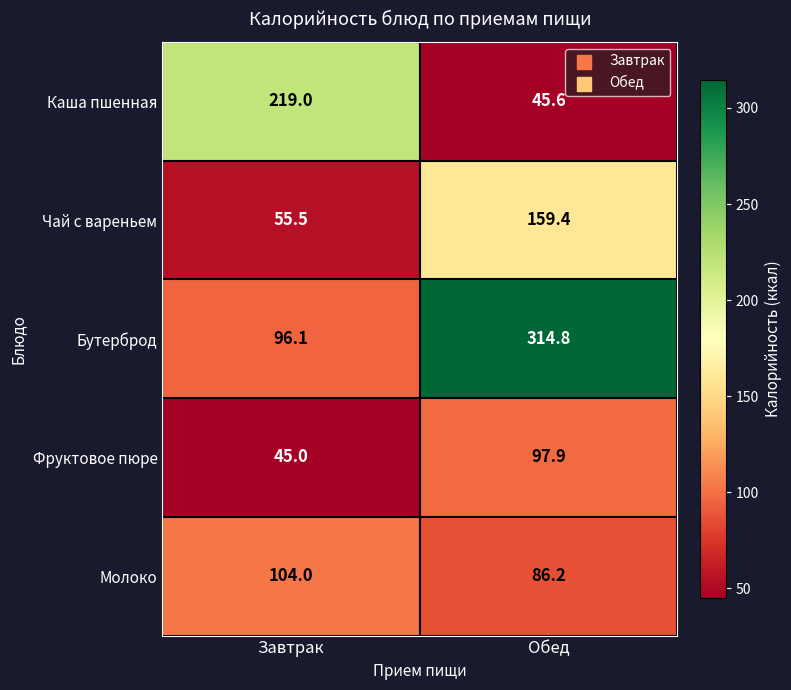

Which category has the lowest value across all series?

Завтрак